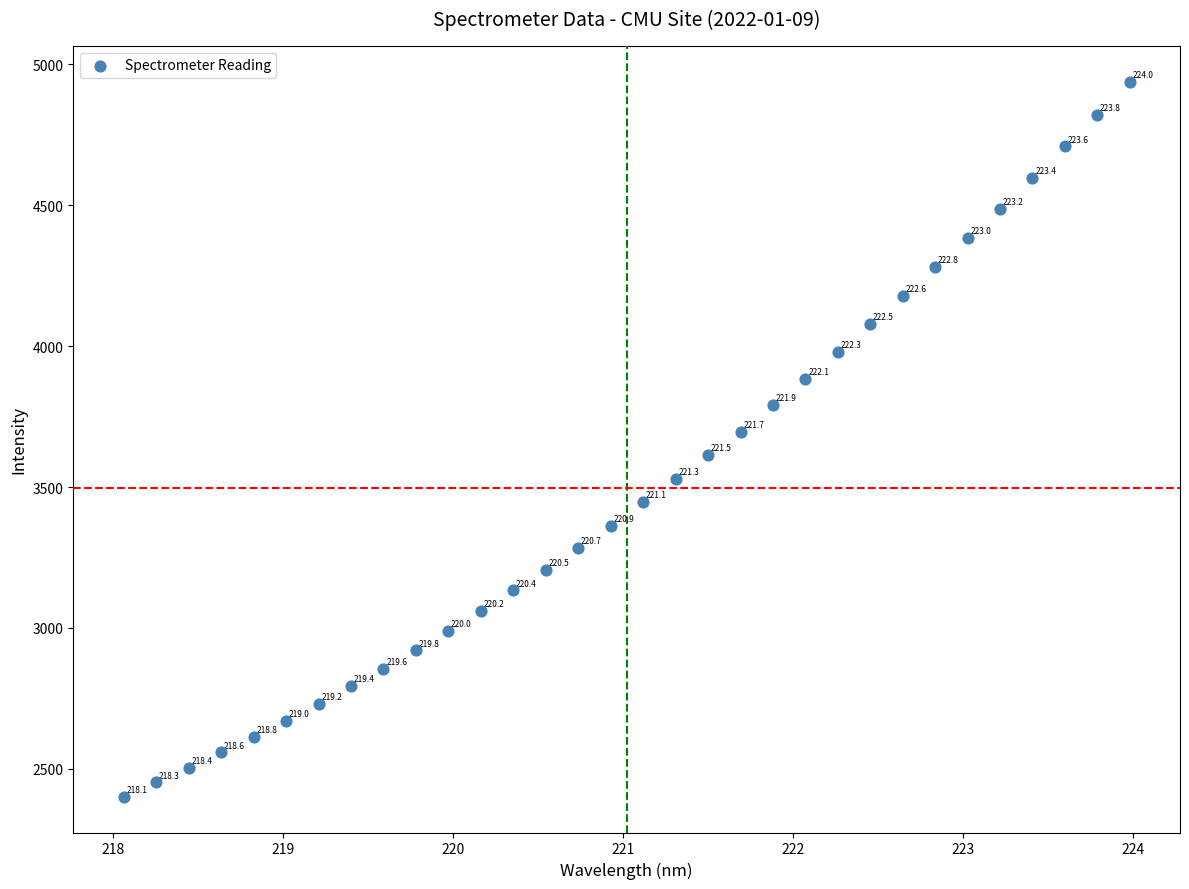

What Y value in the scatter plot is closest to 3669?

3695.5